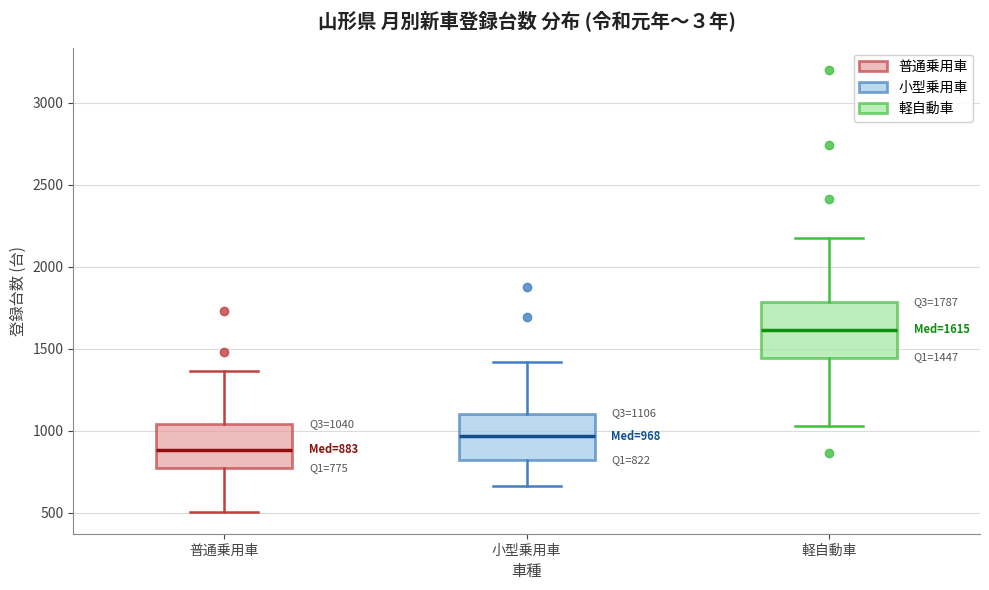

Comparing the boxes themselves (not the whiskers), which one is the tallest?

軽自動車